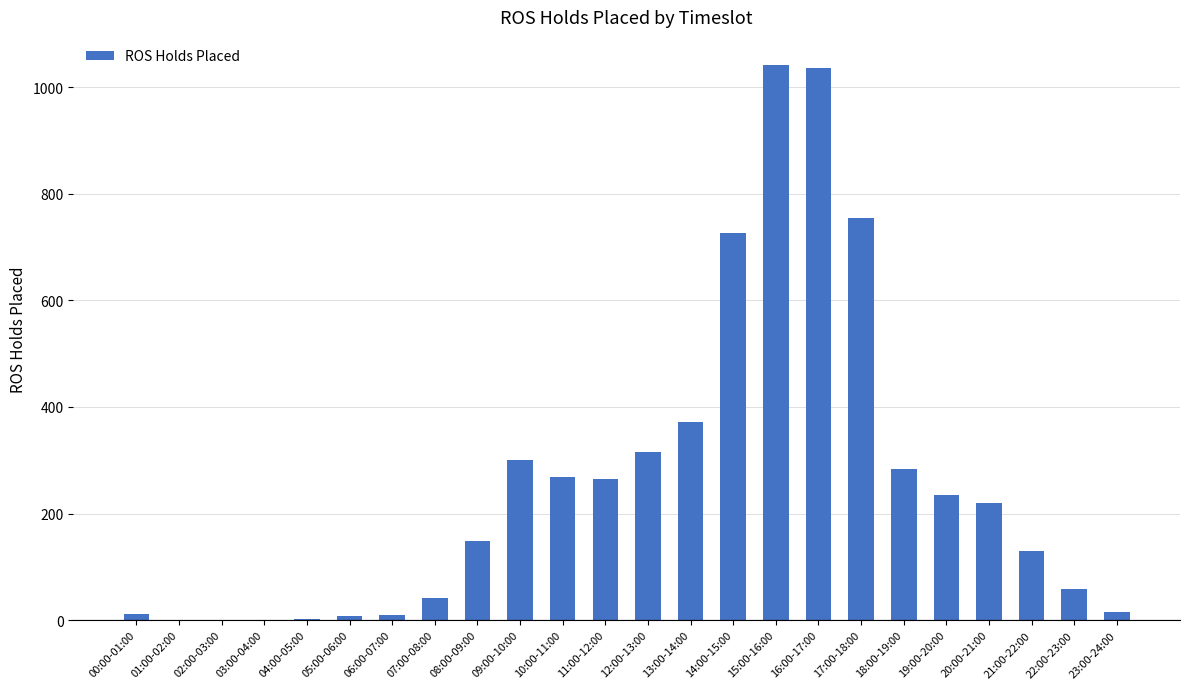

What is the sum of all values?

6241